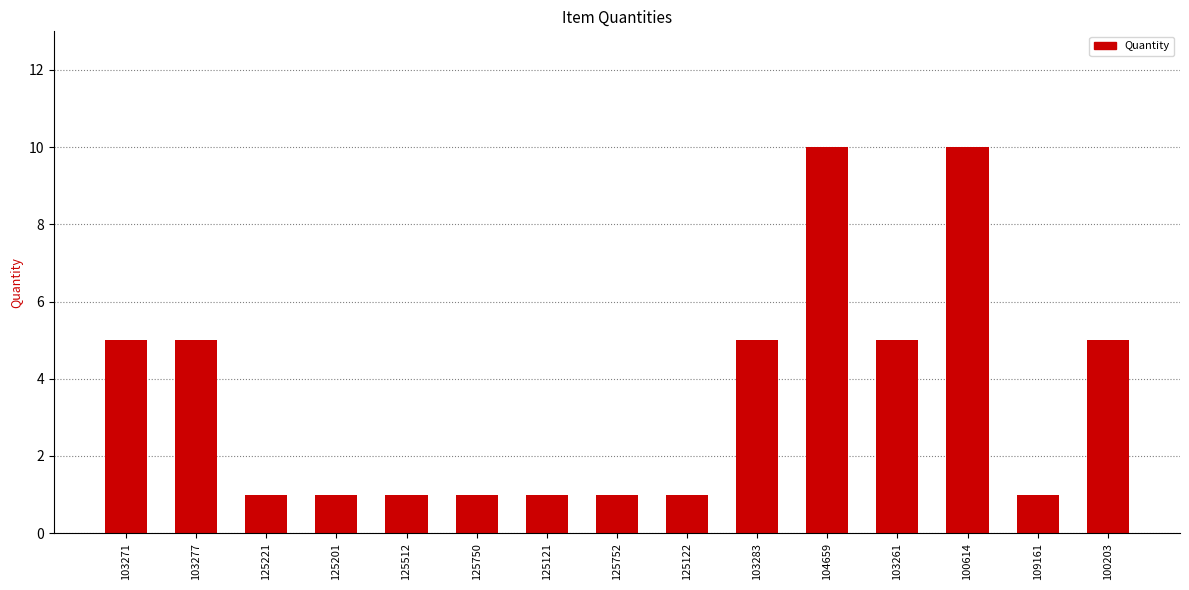

Are the bars horizontal?

No